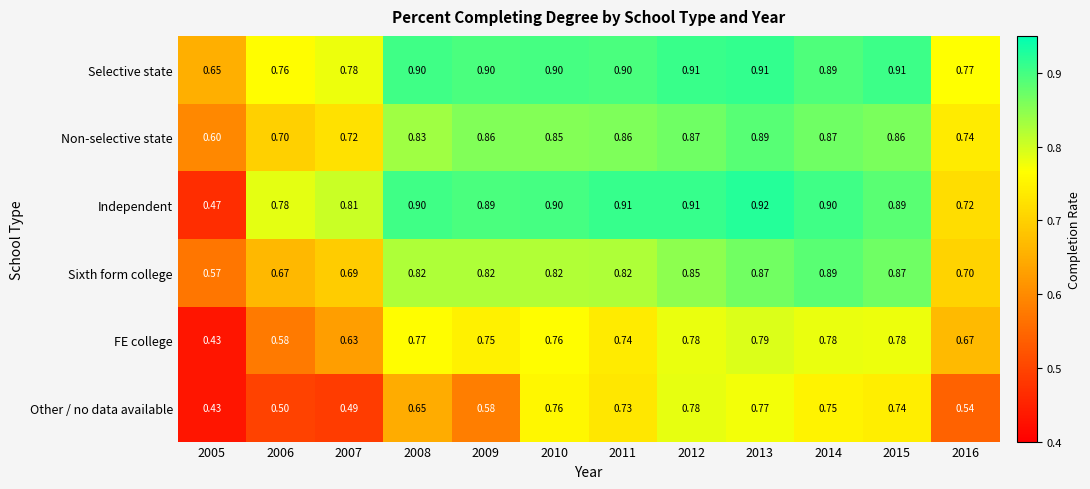

What is the greatest value displayed?

0.9